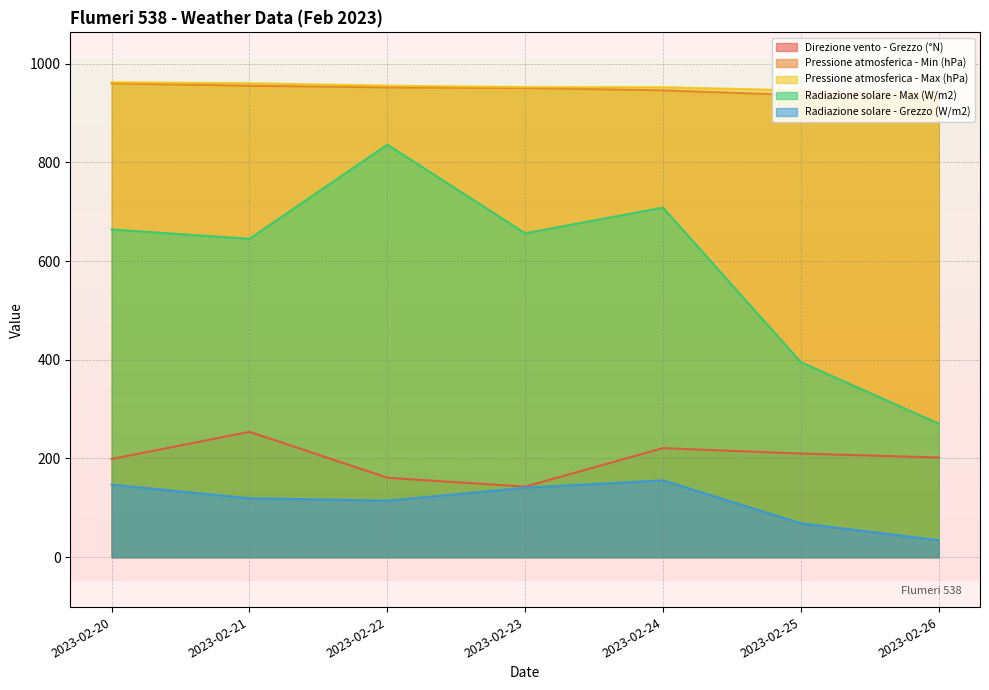

Is it true that Radiazione solare - Grezzo (W/m2) equals 34.6 at 2023-02-26?

True